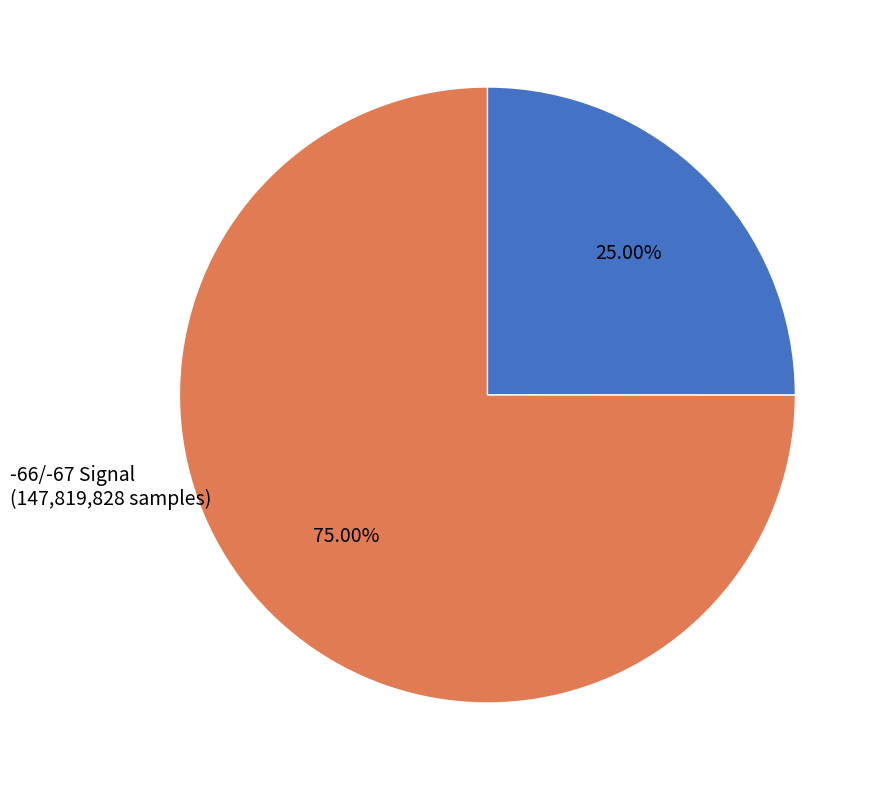

Does any single category account for the majority?

Yes